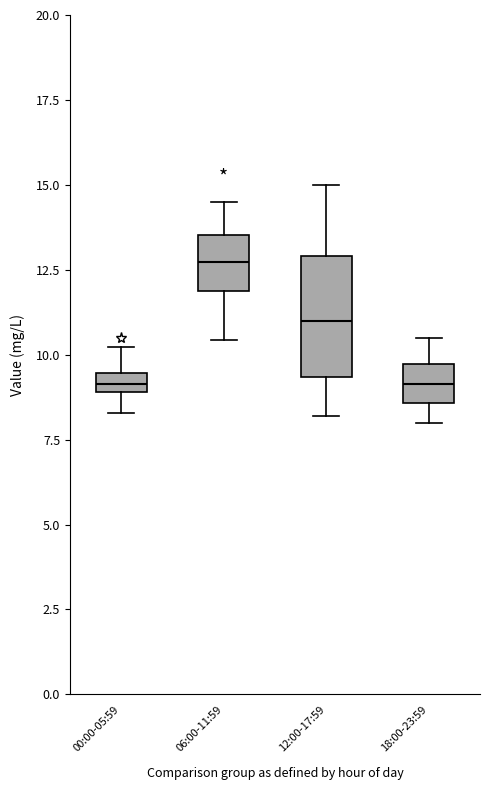

Which box is the tallest, from its lower edge to its upper edge?

12:00-17:59